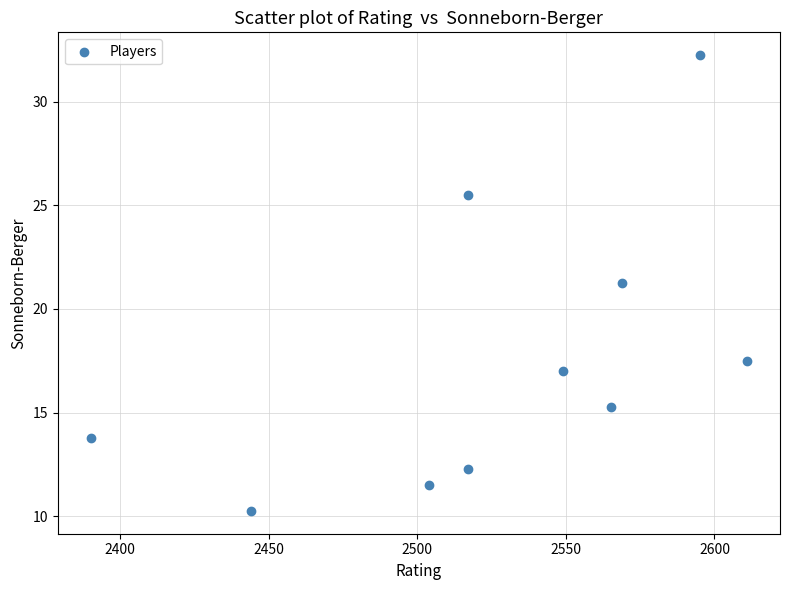

What is the range of X values (max minus min)?

221.0